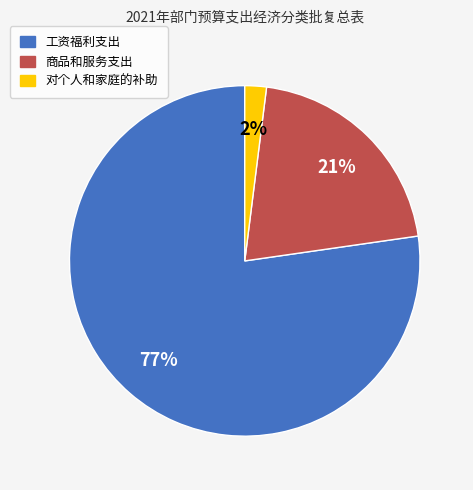

True or false: 对个人和家庭的补助 accounts for 2% of the total.

True